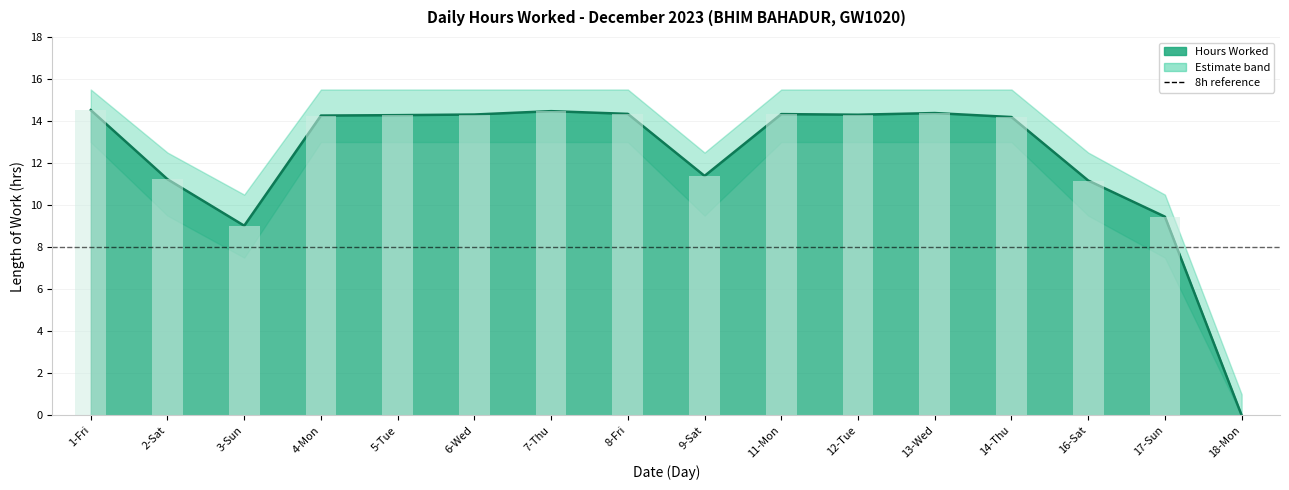

What is the value of the Hours Worked bar at the 10th from the left?

14.3